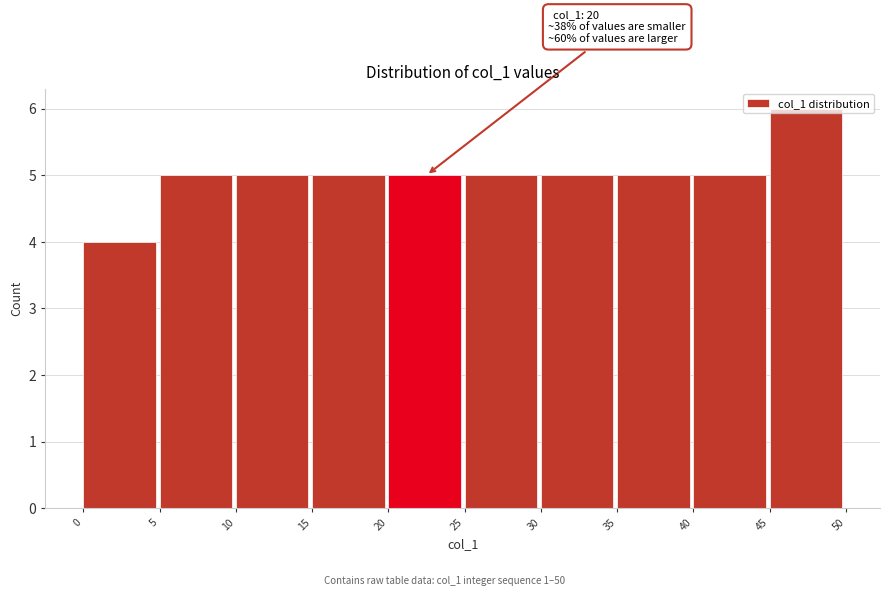

Over which range of the x-axis is the bar tallest?

45 to 50